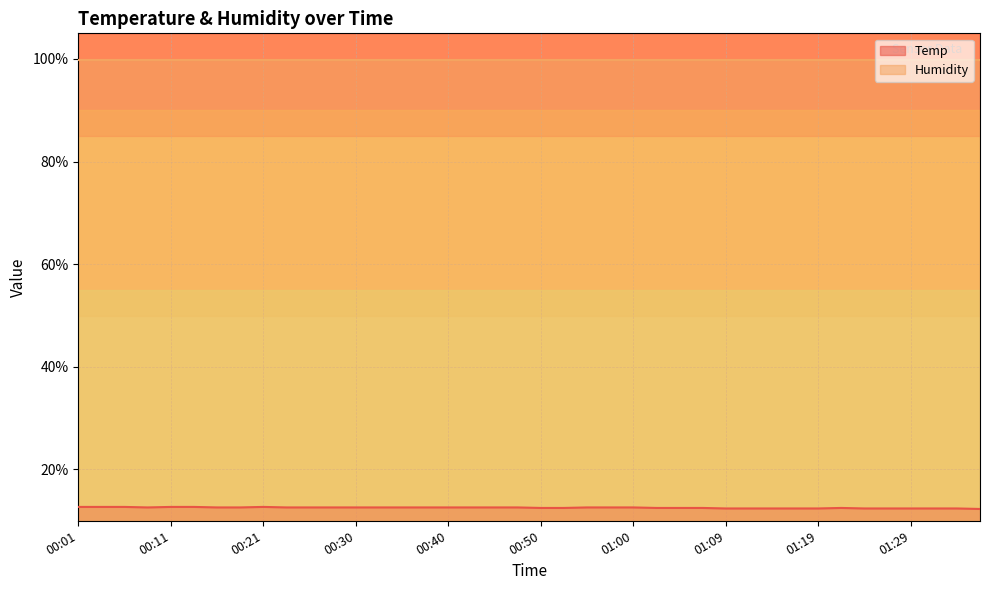

Which label corresponds to the largest value in the chart?

00:01